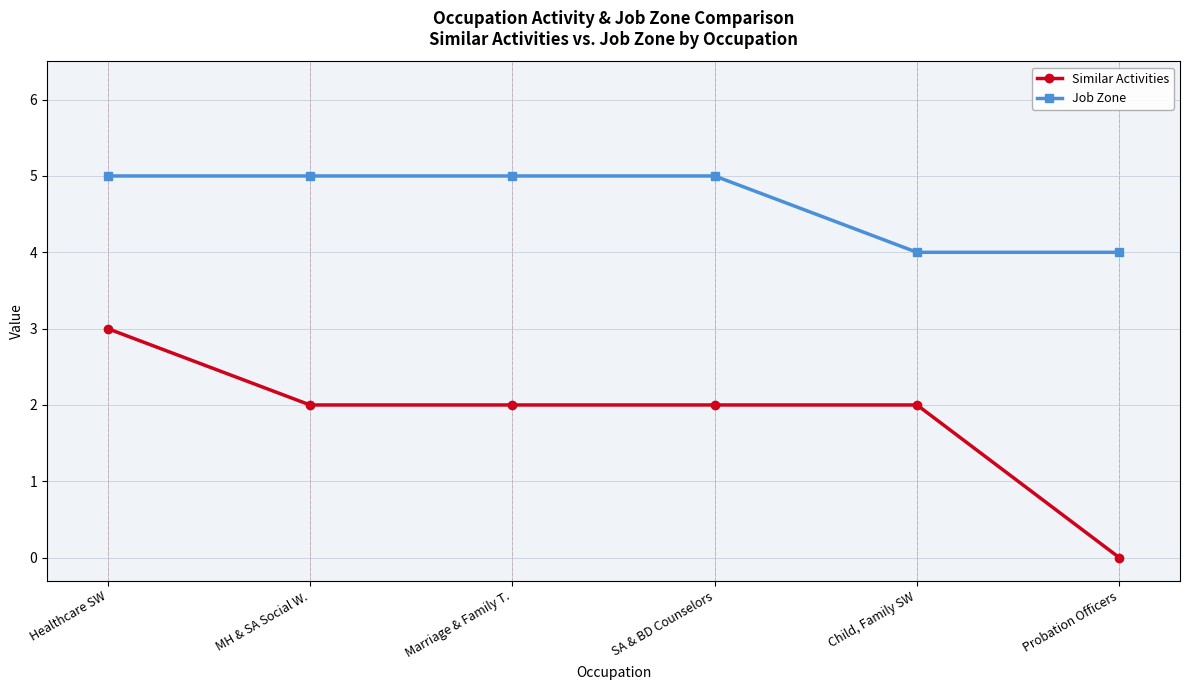

What is the total value across all series at MH & SA Social W.?

7